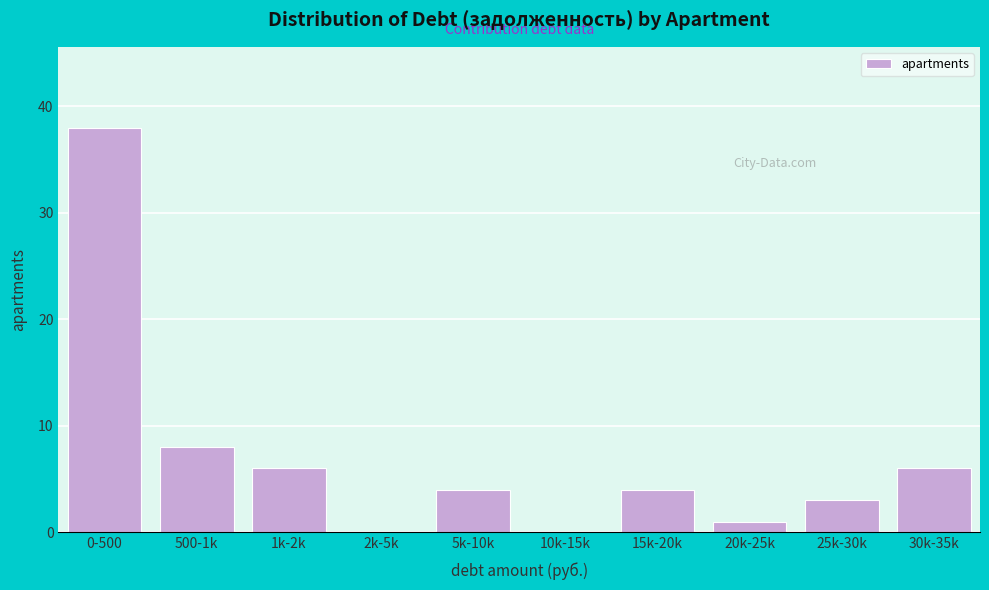

Reading left to right, list all the values displayed in this chart.

0-500=38	500-1k=8	1k-2k=6	2k-5k=0	5k-10k=4	10k-15k=0	15k-20k=4	20k-25k=1	25k-30k=3	30k-35k=6